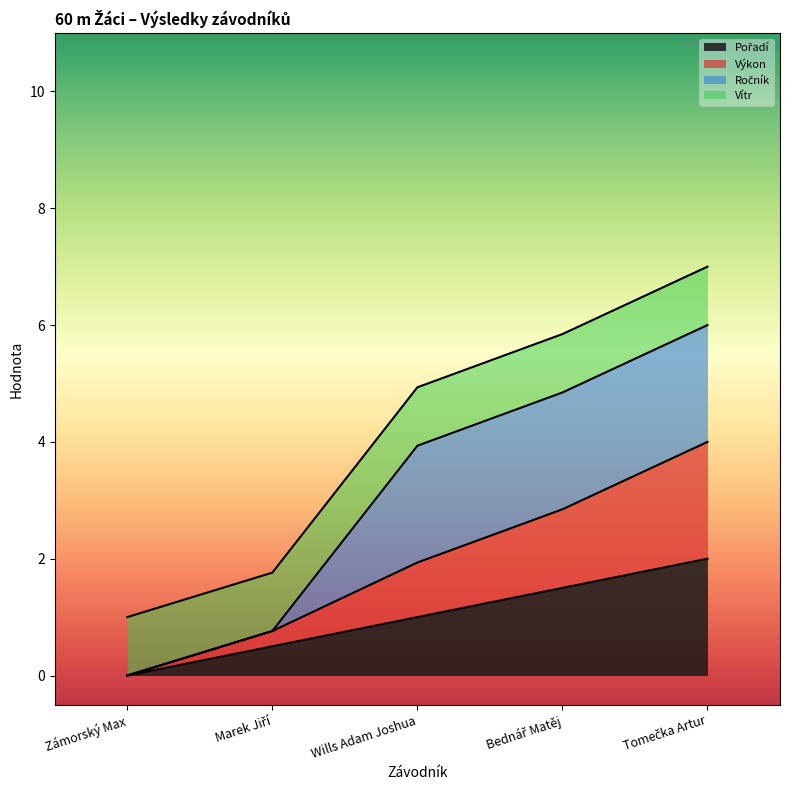

True or false: Pořadí has more than 0 interior local peaks.

False